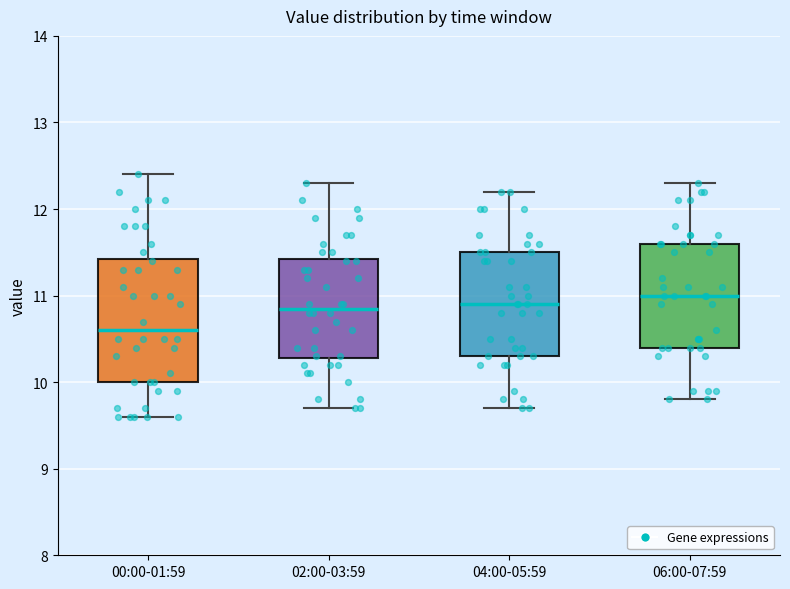

Where does the median line of the box for 02:00-03:59 sit on the y-axis? The values are not printed on the chart, so give them approximately, as read against the axis.

10.9